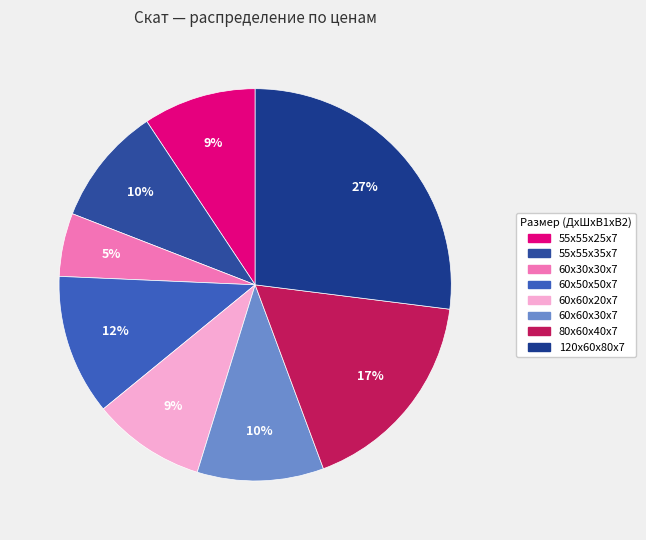

Which category has the biggest portion of the pie?

120х60х80х7